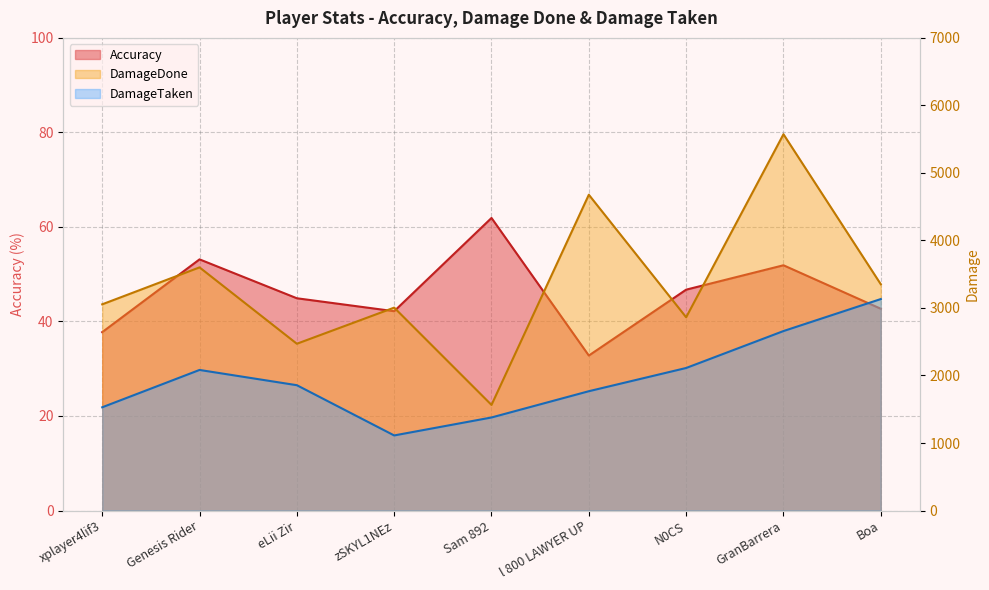

At which category does the chart reach its peak across all series?

GranBarrera